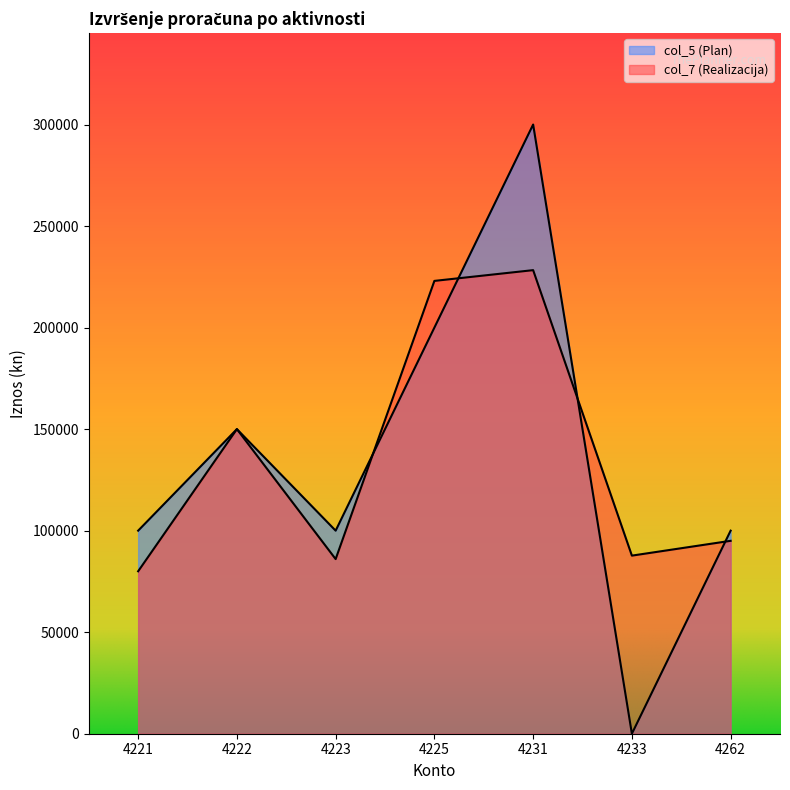

Between 4231 and 4233, which is larger?

4231